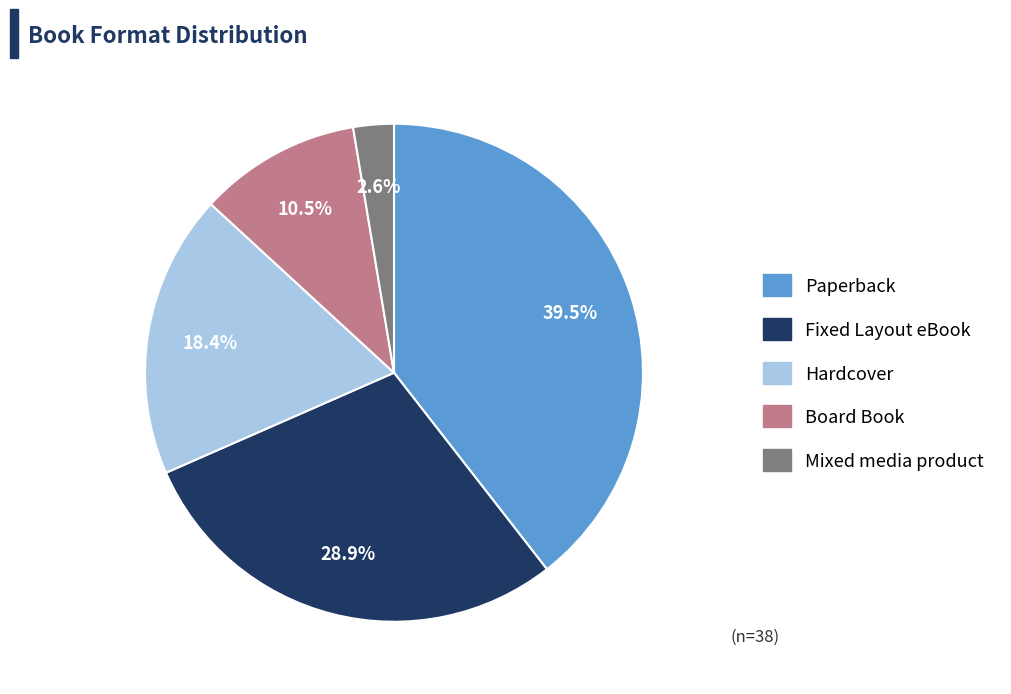

Does any single category account for the majority?

No